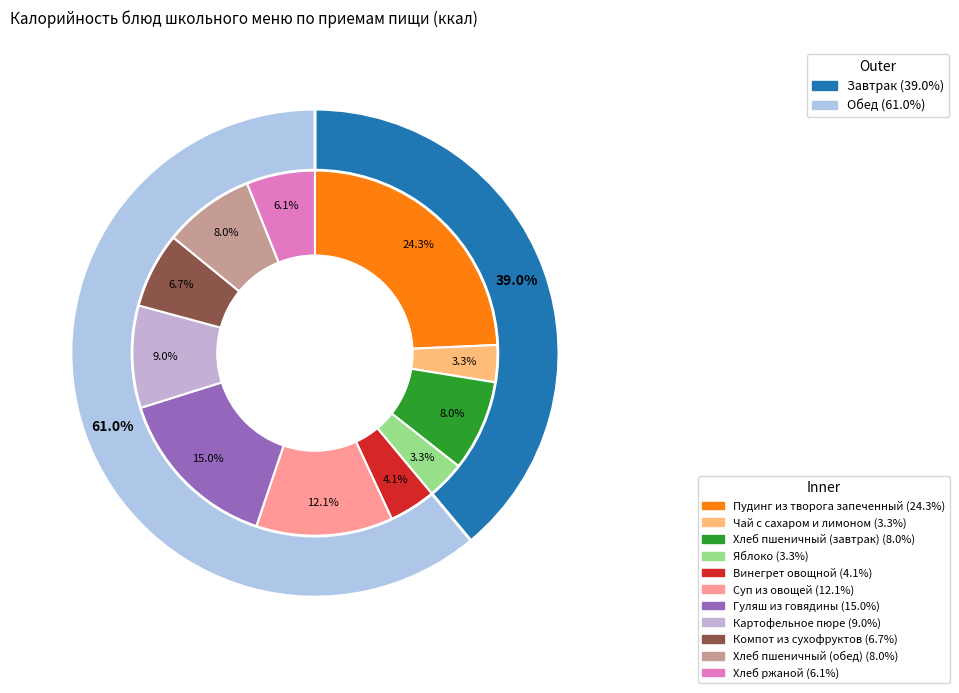

To the nearest percent, what percentage of the pie is Пудинг из творога запеченный?

24%